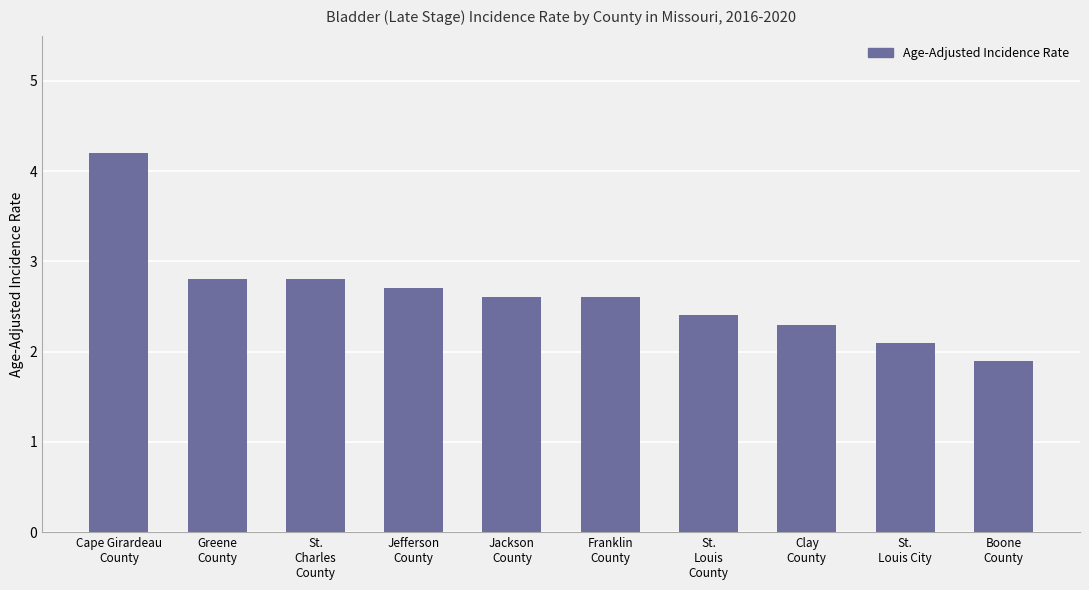

Count the number of categories in the chart.

10